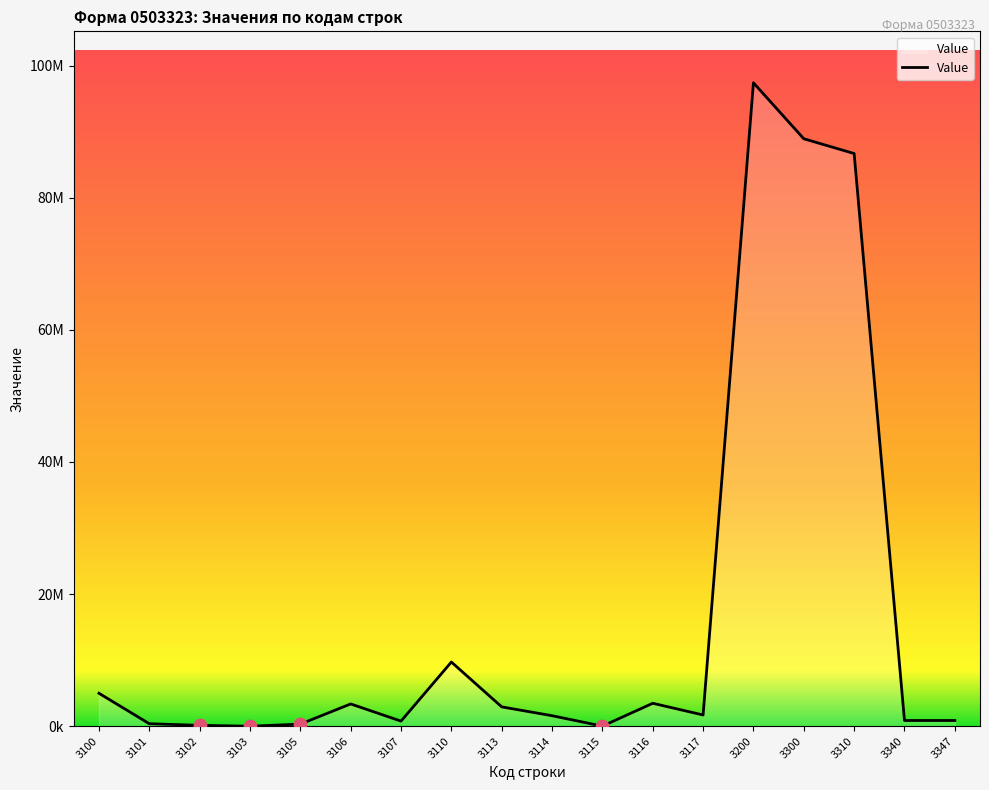

What is the change in value from 3300 to 3340?

-88059518.9